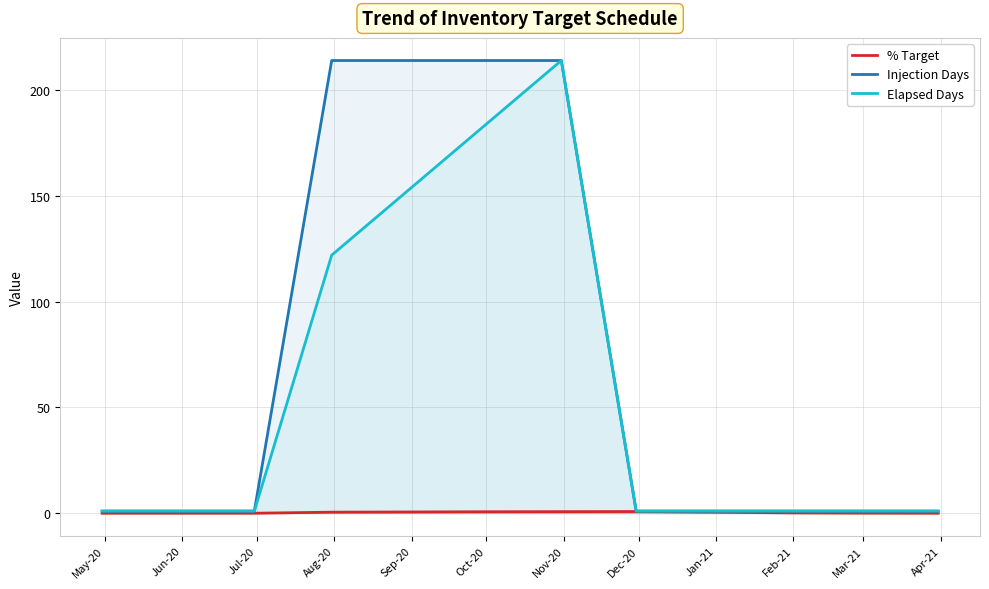

List the series in order of their overall mean, lowest first.

% Target, Elapsed Days, Injection Days